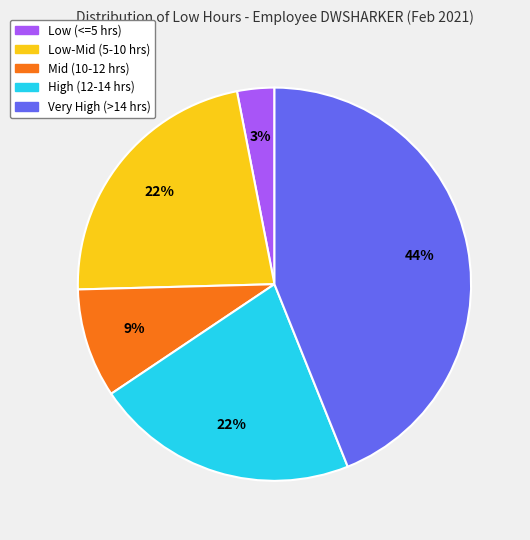

What percentage is the Low-Mid (5-10 hrs) slice, to the nearest percent?

22%